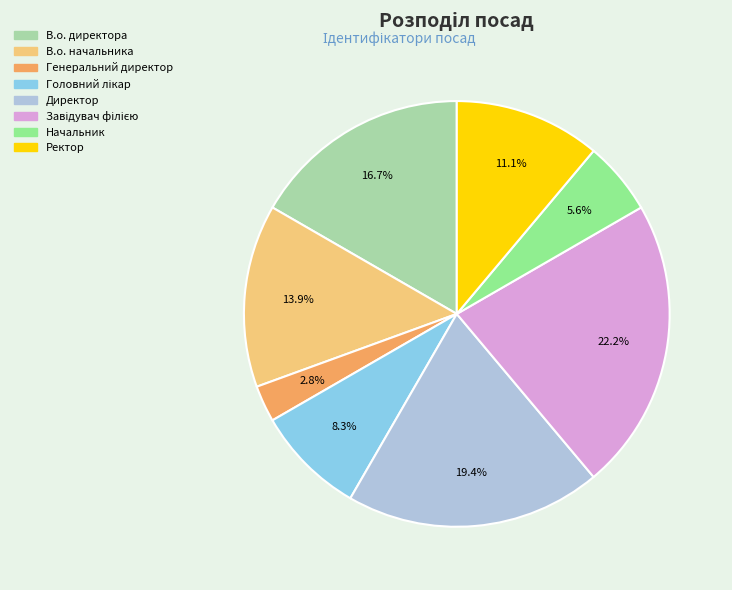

What is the smallest slice in the pie chart?

Генеральний директор